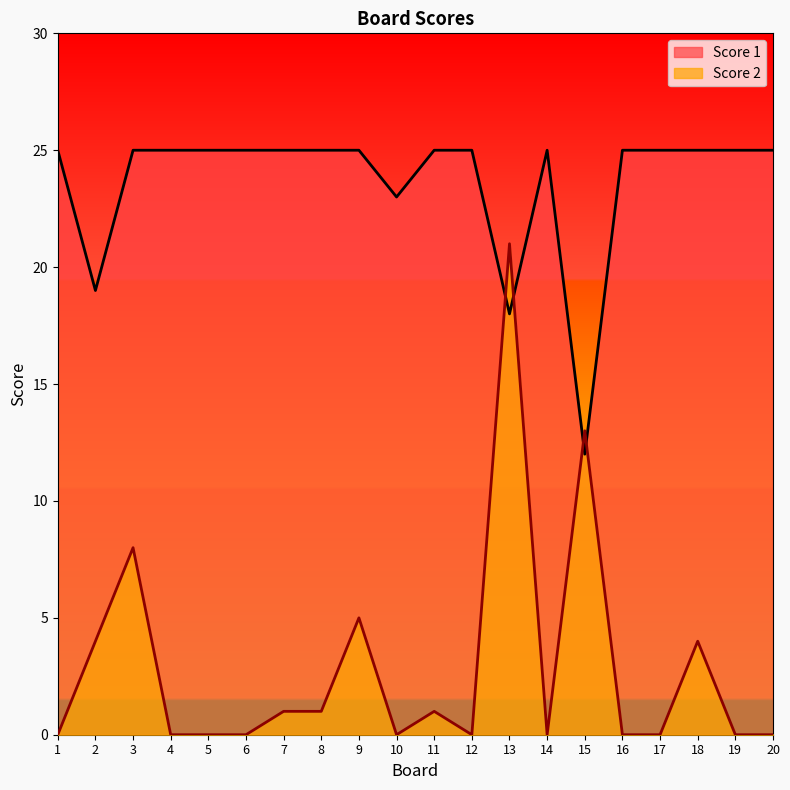

The Score 2 series shows 0 at 16. True or false?

True